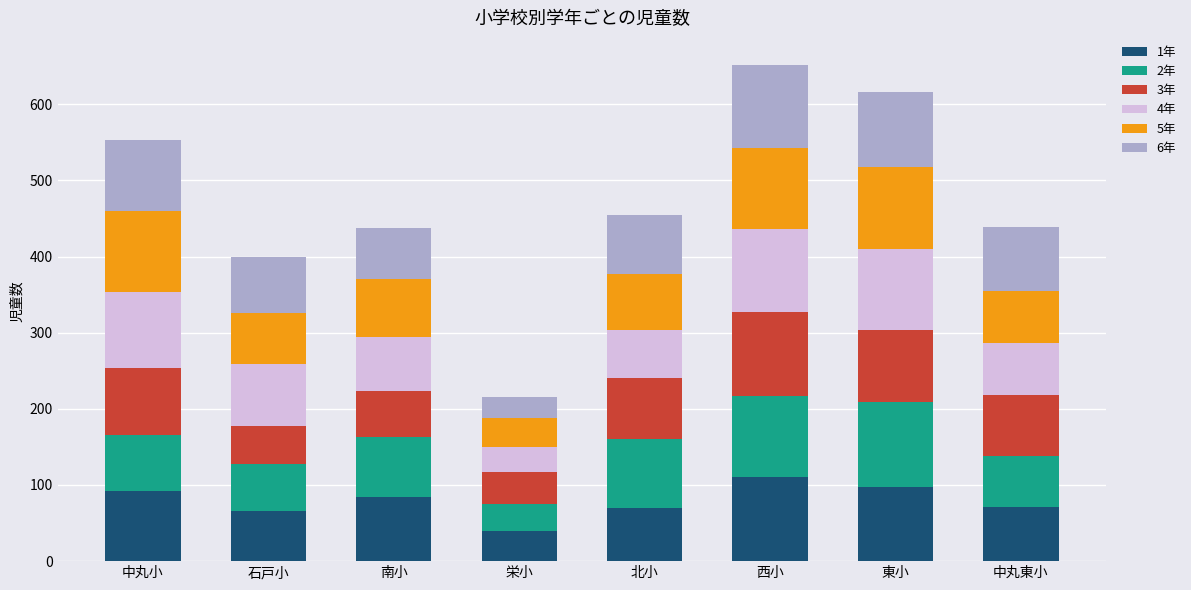

Is it true that 1年 equals 84 at 南小?

True